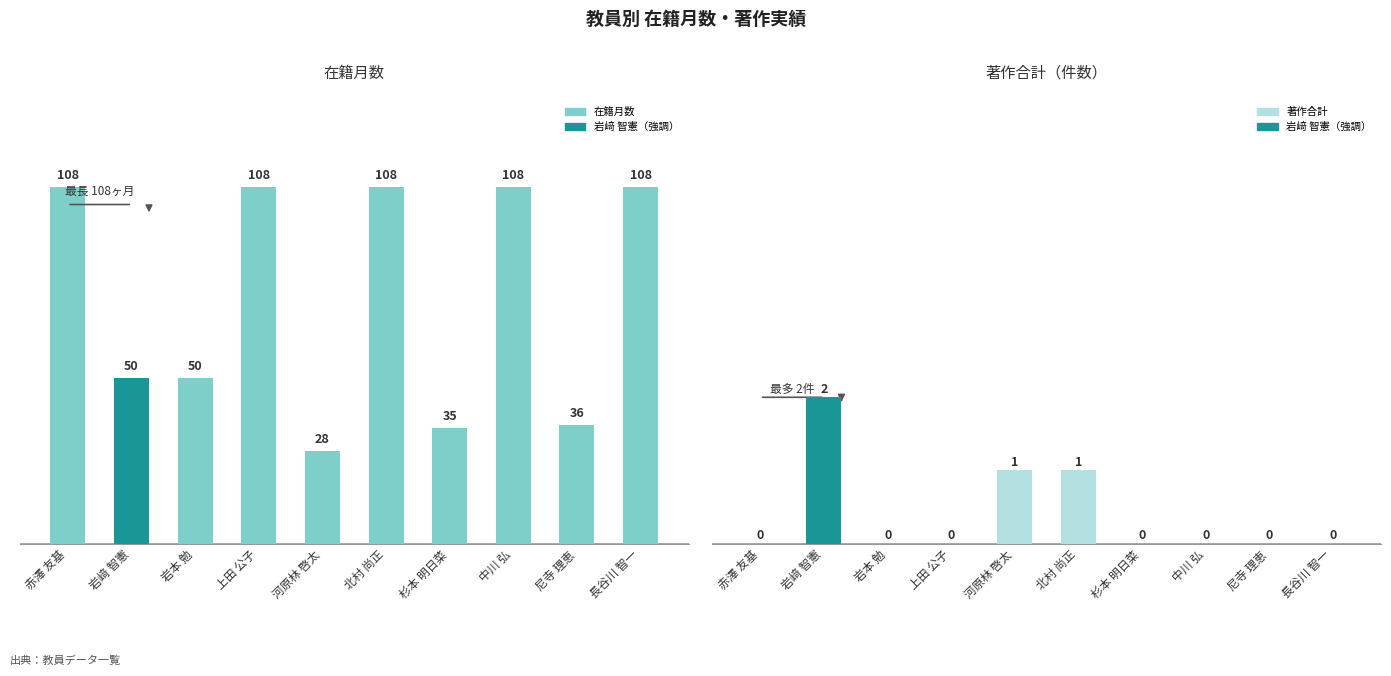

Are the bars horizontal?

No